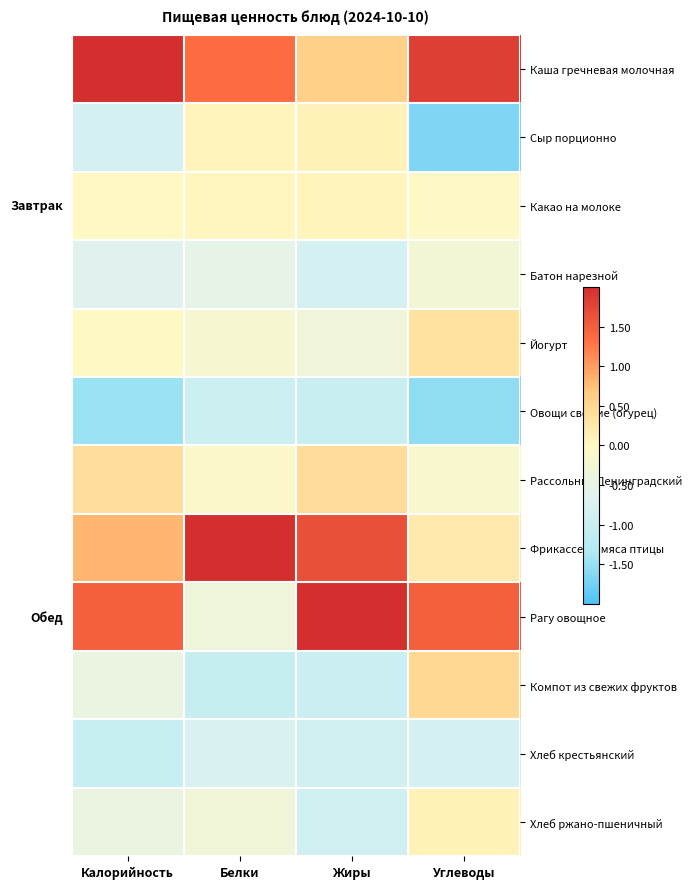

How many distinct data groups are displayed?

12